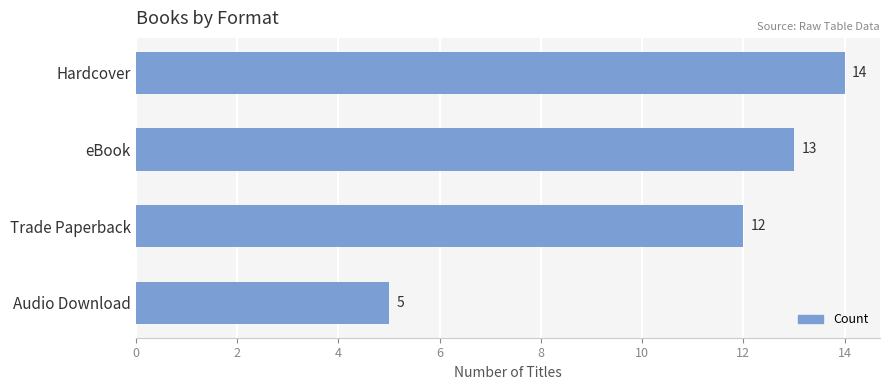

Rank the categories by value from lowest to highest.

Audio Download, Trade Paperback, eBook, Hardcover